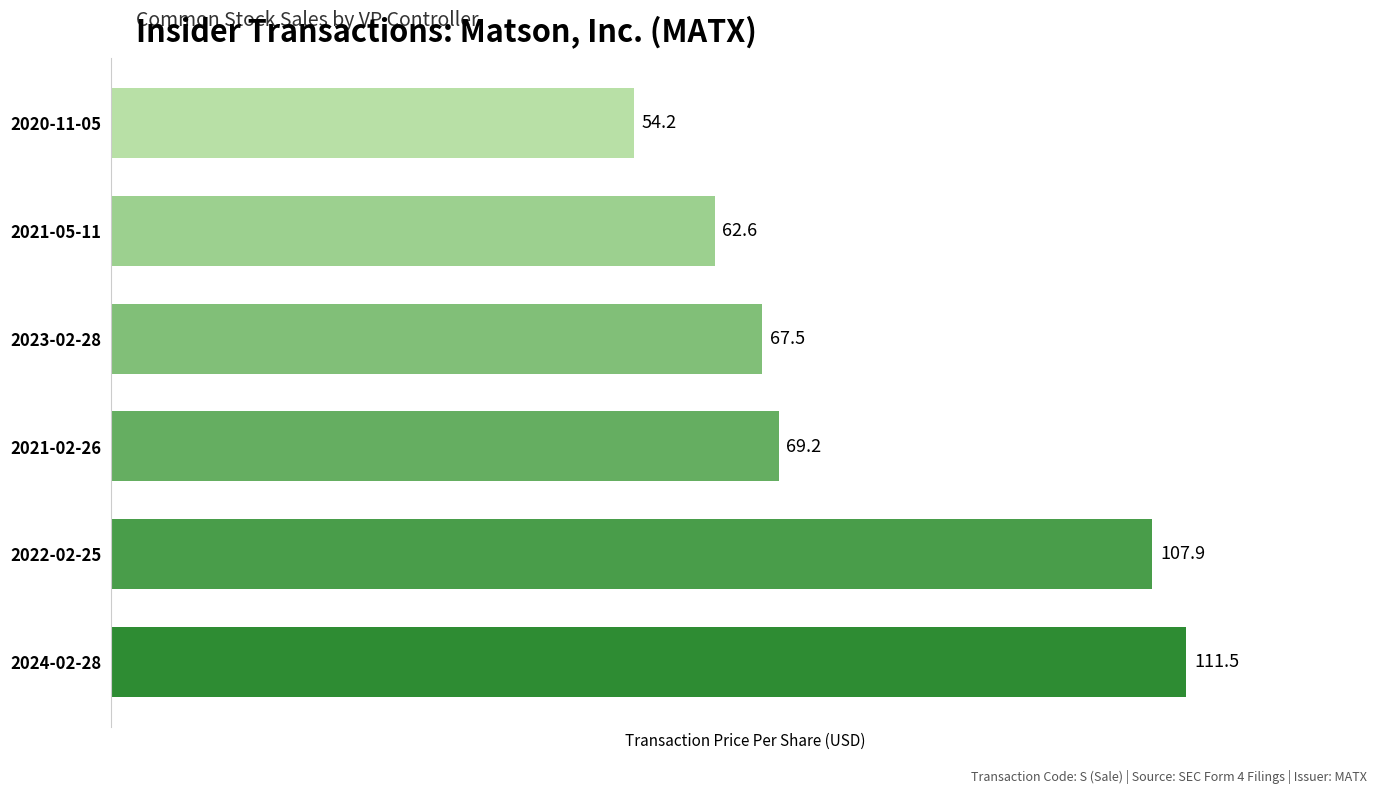

At which label is the value closest to 82?

2021-02-26